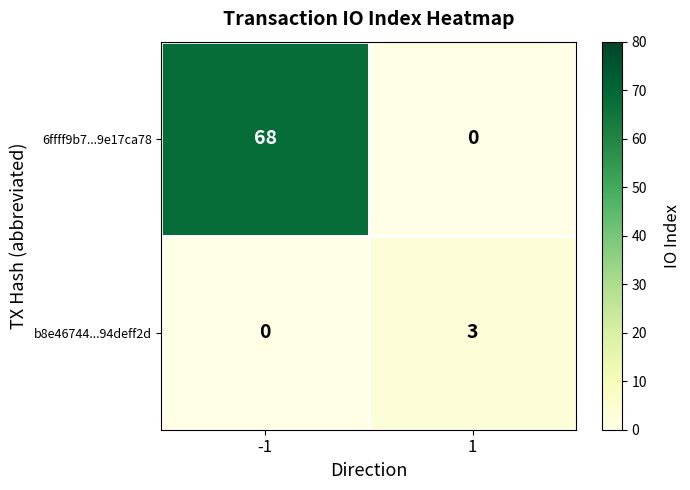

Reading left to right, transcribe all the data shown in this chart.

6ffff9b7...9e17ca78: -1=68	1=0
b8e46744...94deff2d: -1=0	1=3